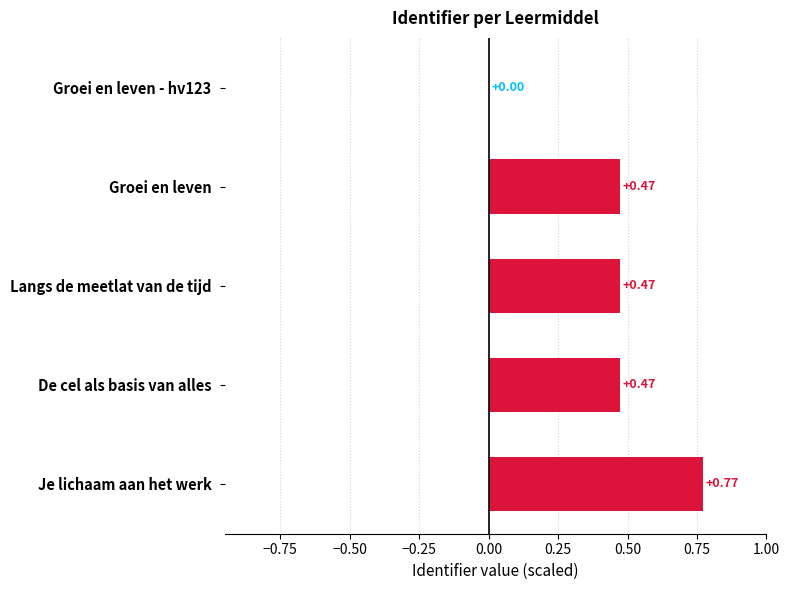

What is the sum of the values at Langs de meetlat van de tijd and Je lichaam aan het werk?

1.2